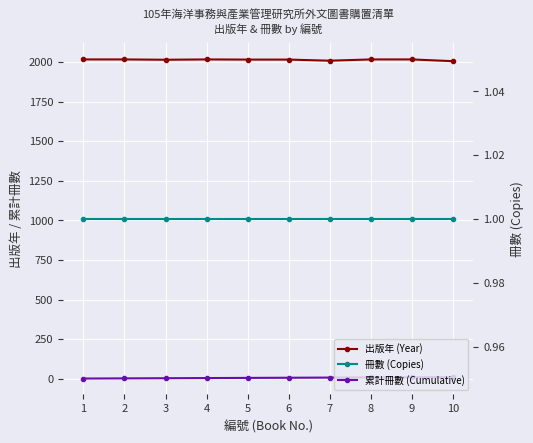

Reading right to left, list all the values displayed in this chart.

出版年 (Year): 2005	2016	2016	2008	2015	2015	2016	2014	2016	2016
累計冊數 (Cumulative): 10	9	8	7	6	5	4	3	2	1
冊數 (Copies): 1	1	1	1	1	1	1	1	1	1